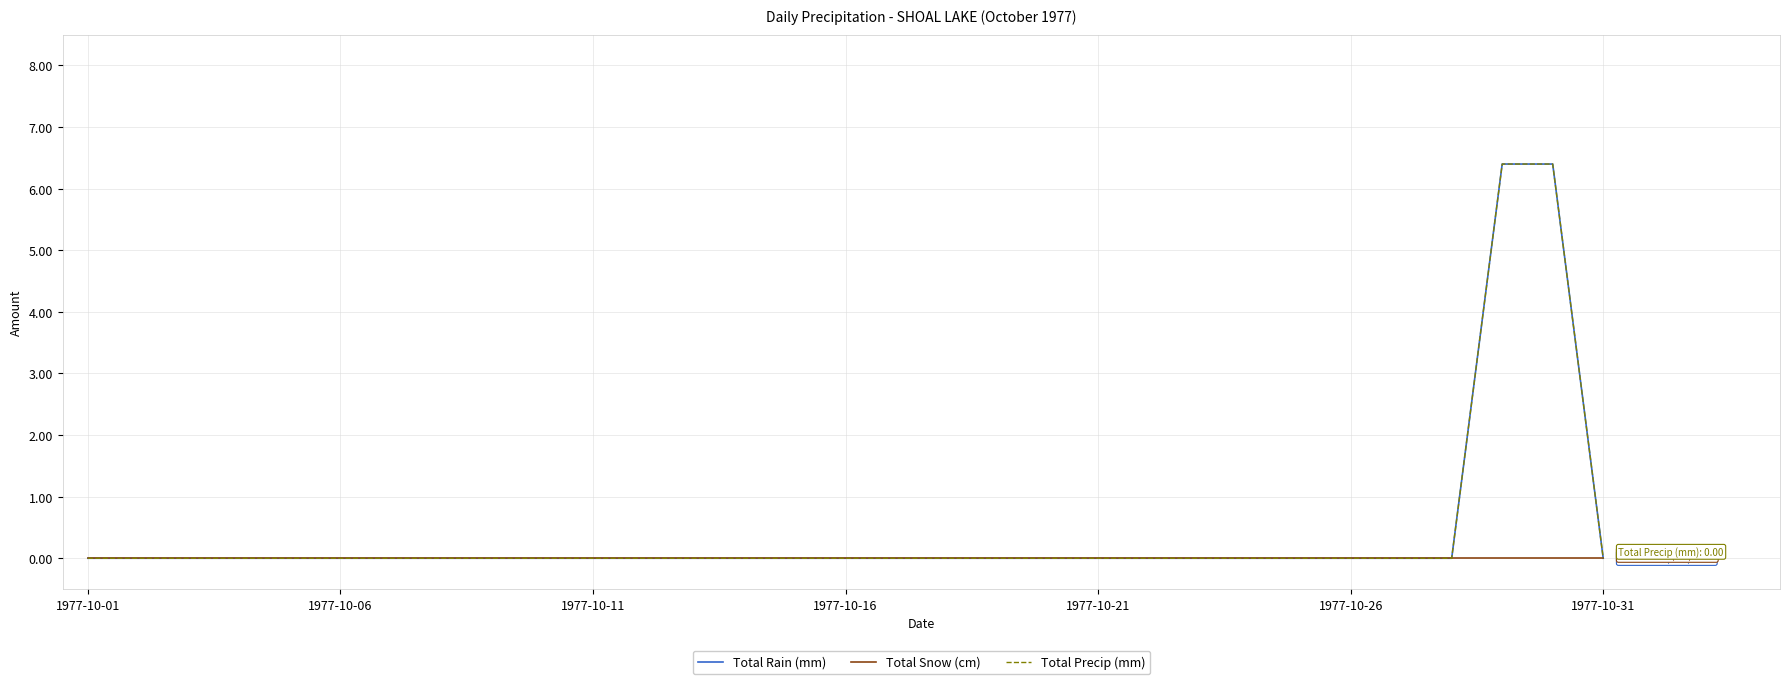

Reading left to right, what are all the values shown in this chart?

Total Rain (mm): 0.0	0.0	0.0	0.0	0.0	0.0	0.0	0.0	0.0	0.0	0.0	0.0	0.0	0.0	0.0	0.0	0.0	0.0	0.0	0.0	0.0	0.0	0.0	0.0	0.0	0.0	0.0	0.0	6.4	6.4	0.0
Total Snow (cm): 0.0	0.0	0.0	0.0	0.0	0.0	0.0	0.0	0.0	0.0	0.0	0.0	0.0	0.0	0.0	0.0	0.0	0.0	0.0	0.0	0.0	0.0	0.0	0.0	0.0	0.0	0.0	0.0	0.0	0.0	0.0
Total Precip (mm): 0.0	0.0	0.0	0.0	0.0	0.0	0.0	0.0	0.0	0.0	0.0	0.0	0.0	0.0	0.0	0.0	0.0	0.0	0.0	0.0	0.0	0.0	0.0	0.0	0.0	0.0	0.0	0.0	6.4	6.4	0.0